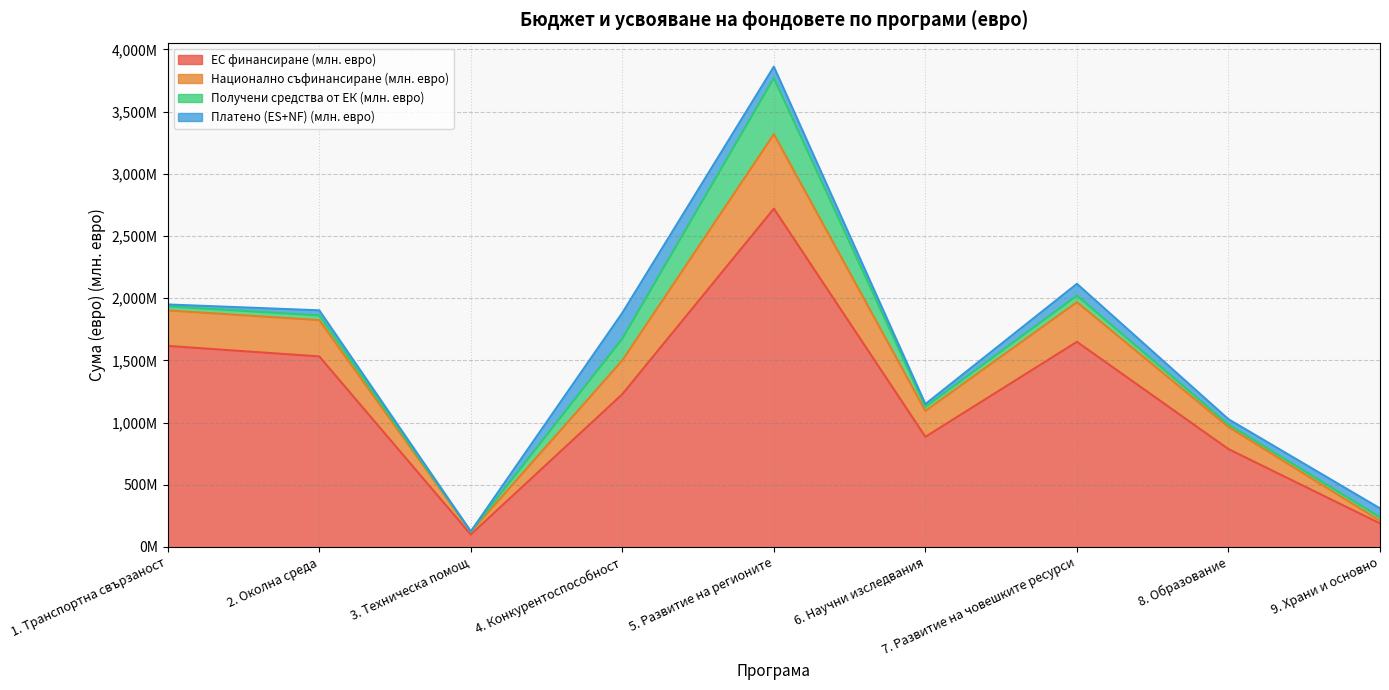

How many interior local valleys does the Национално съфинансиране (млн. евро) series have?

2